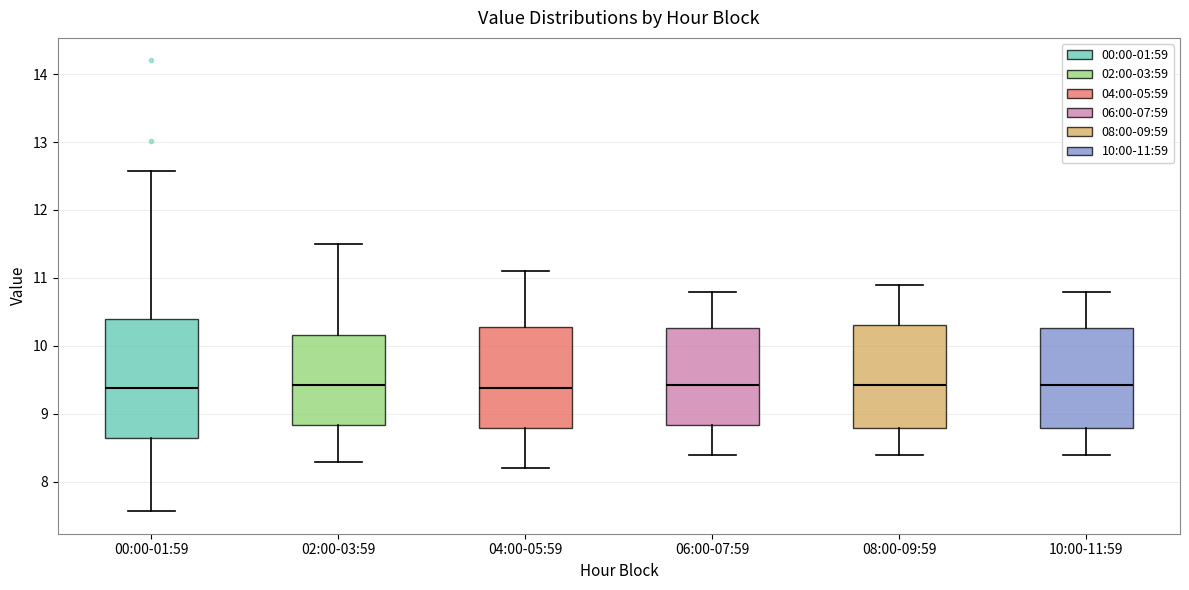

Which box is the tallest, from its lower edge to its upper edge?

00:00-01:59